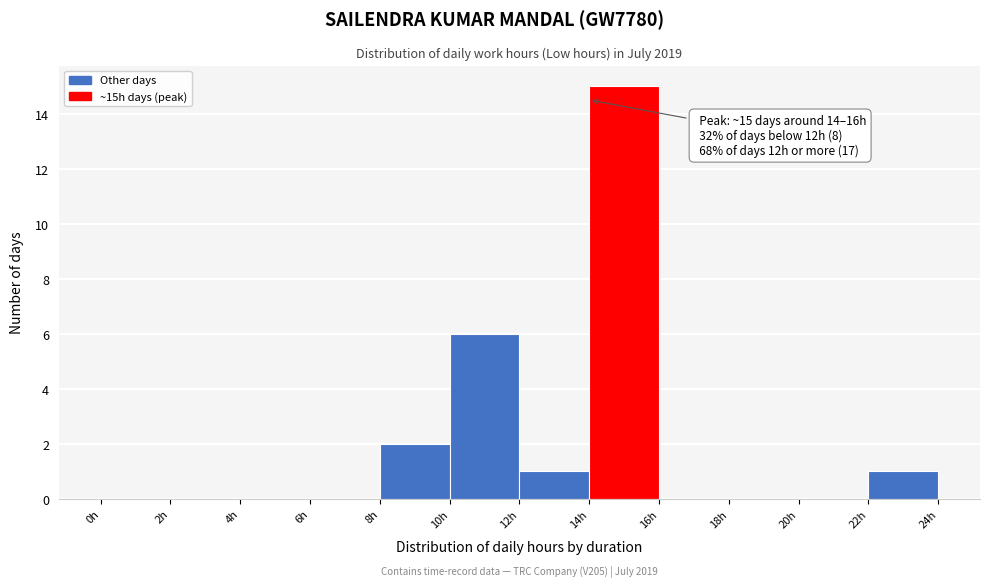

Which range on the x-axis has the tallest bar?

14 to 16